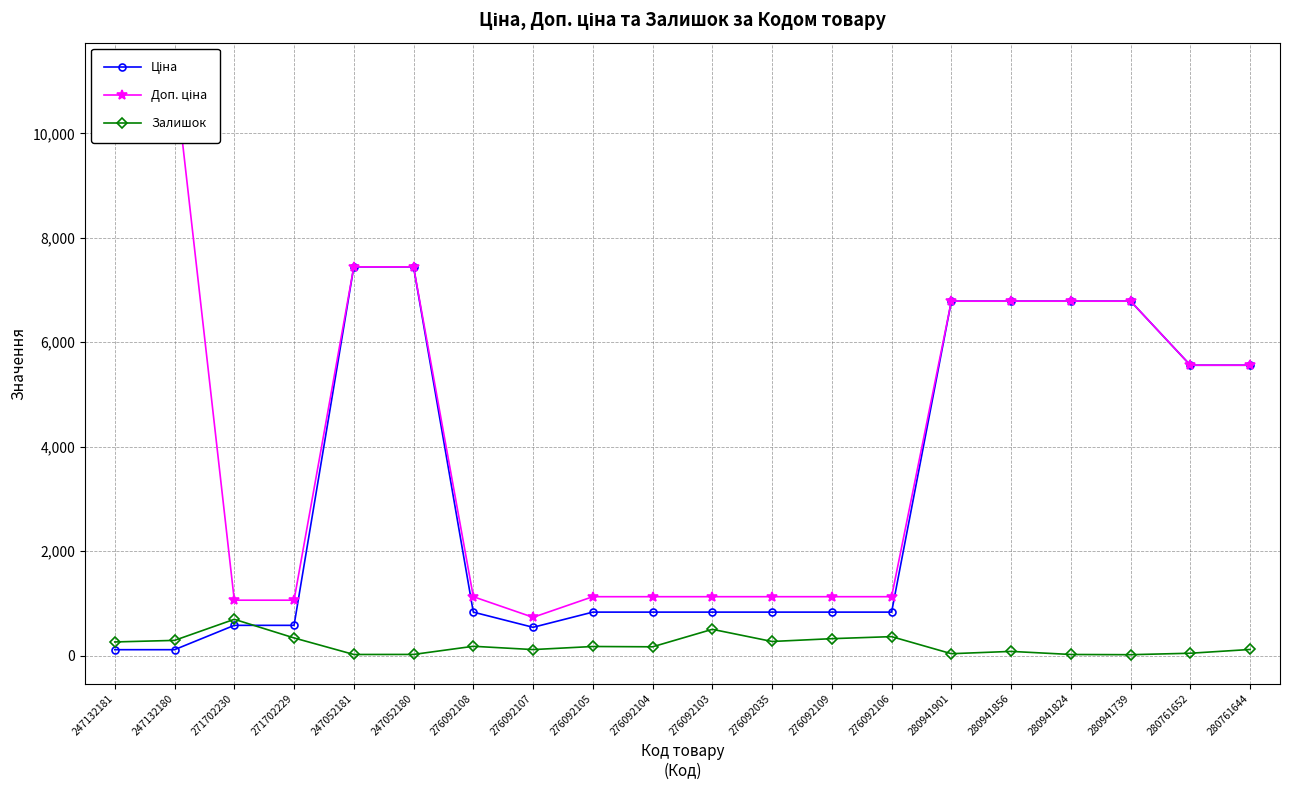

The Доп. ціна series shows 359.3 at 276092103. True or false?

False